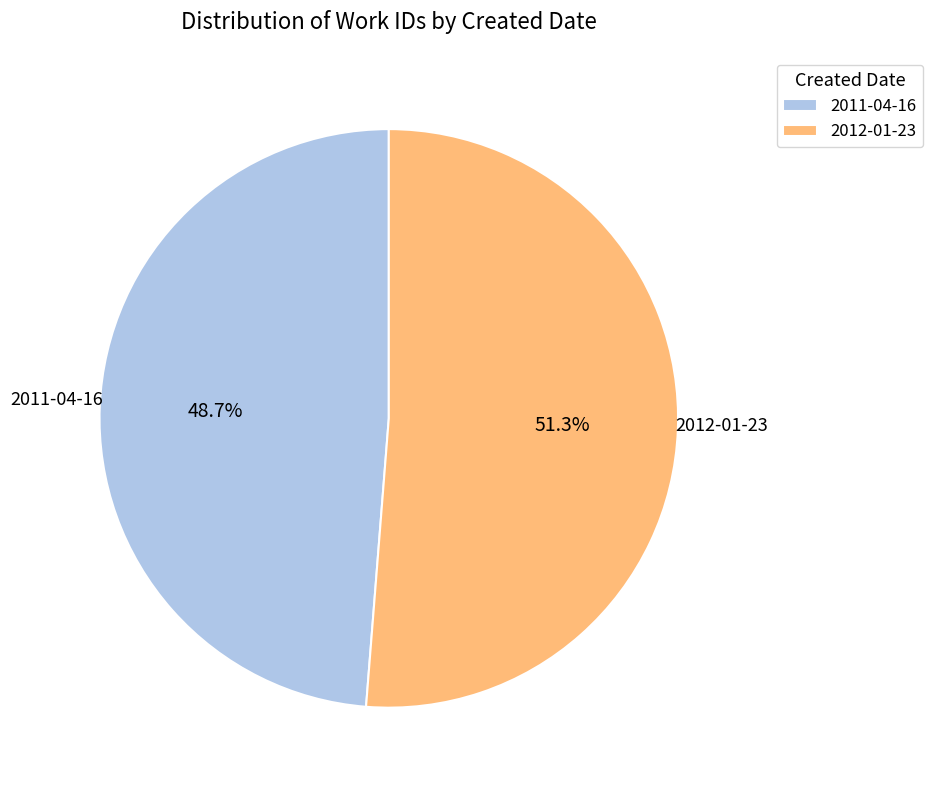

Which has a higher value, 2011-04-16 or 2012-01-23?

2012-01-23